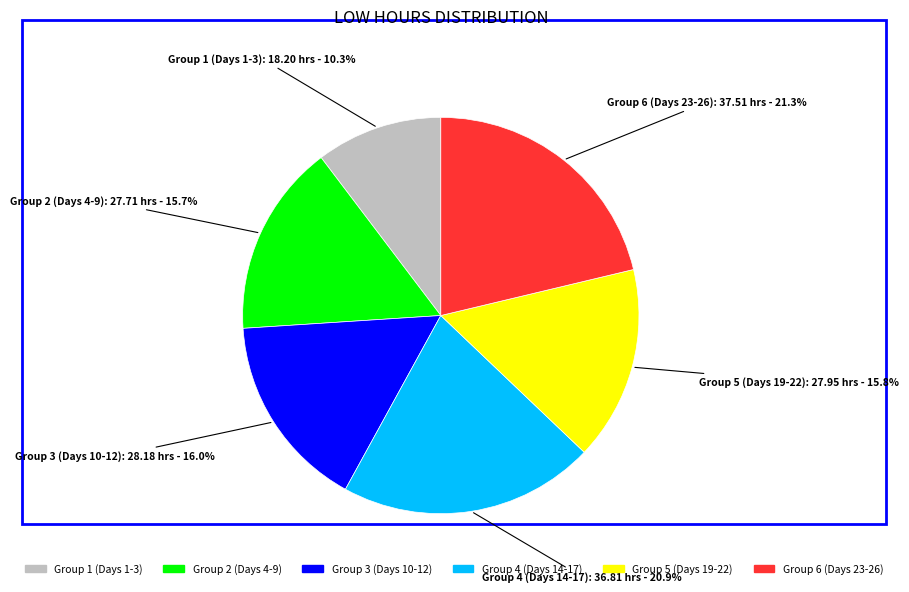

Is there any slice that represents more than half of the pie?

No